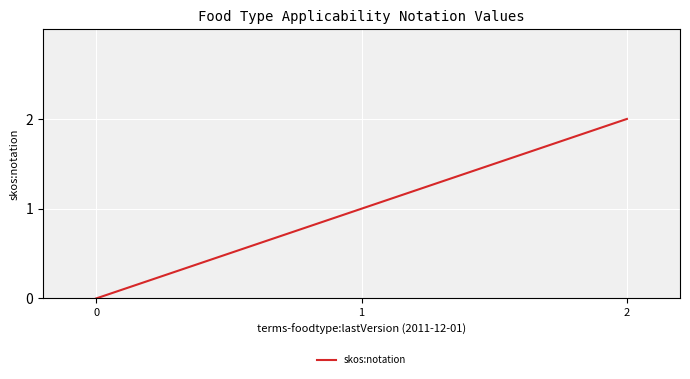

What is the change in value from 1 to 2?

+1